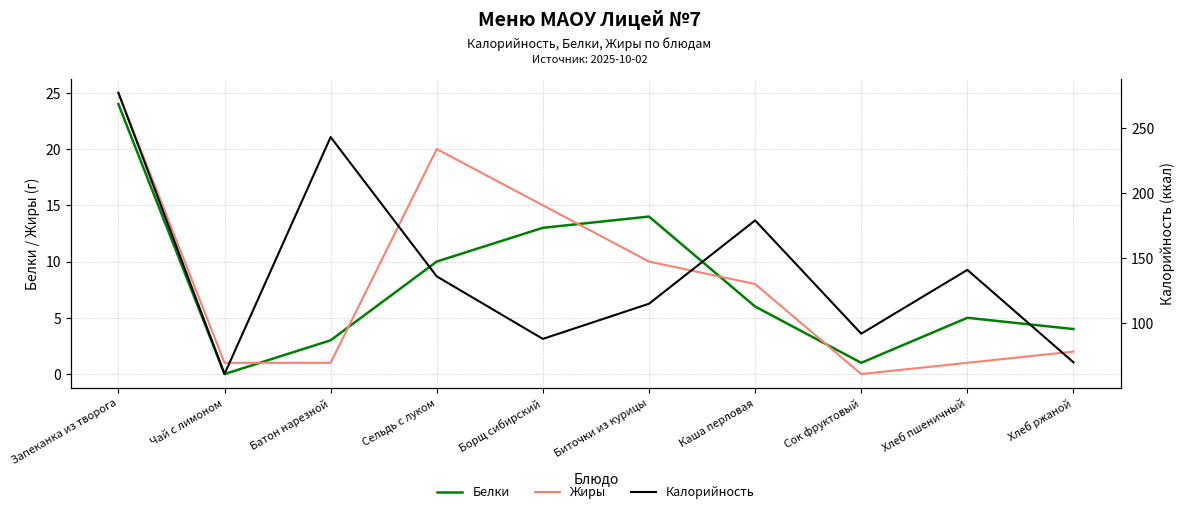

In Белки, how many points are higher than both neighbors (excluding endpoints)?

2